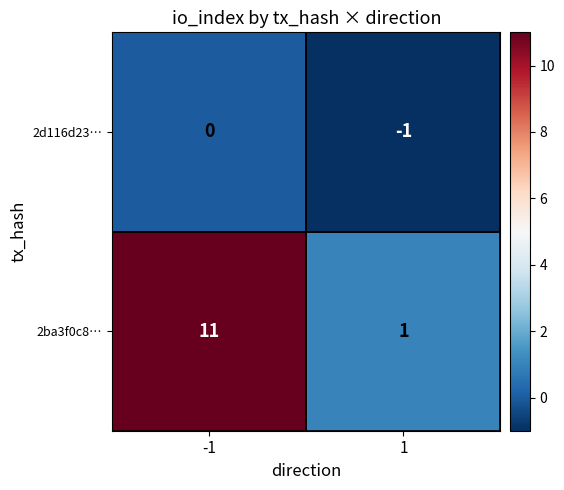

The value of 2d116d23… at -1 is 0. True or false?

True